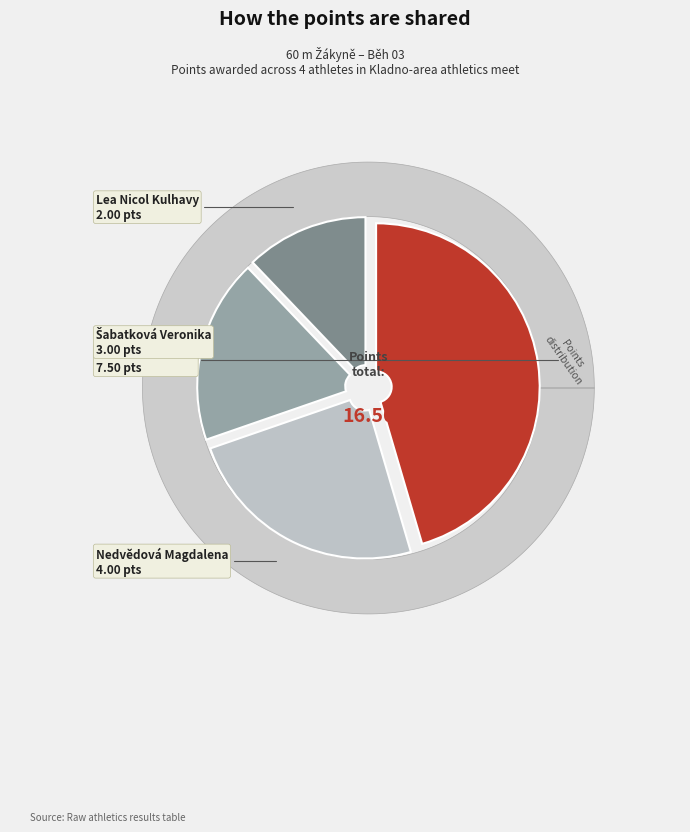

Rank the categories by value from lowest to highest.

Lea Nicol Kulhavy, Šabatková Veronika, Nedvědová Magdalena, Korbelová Nikola